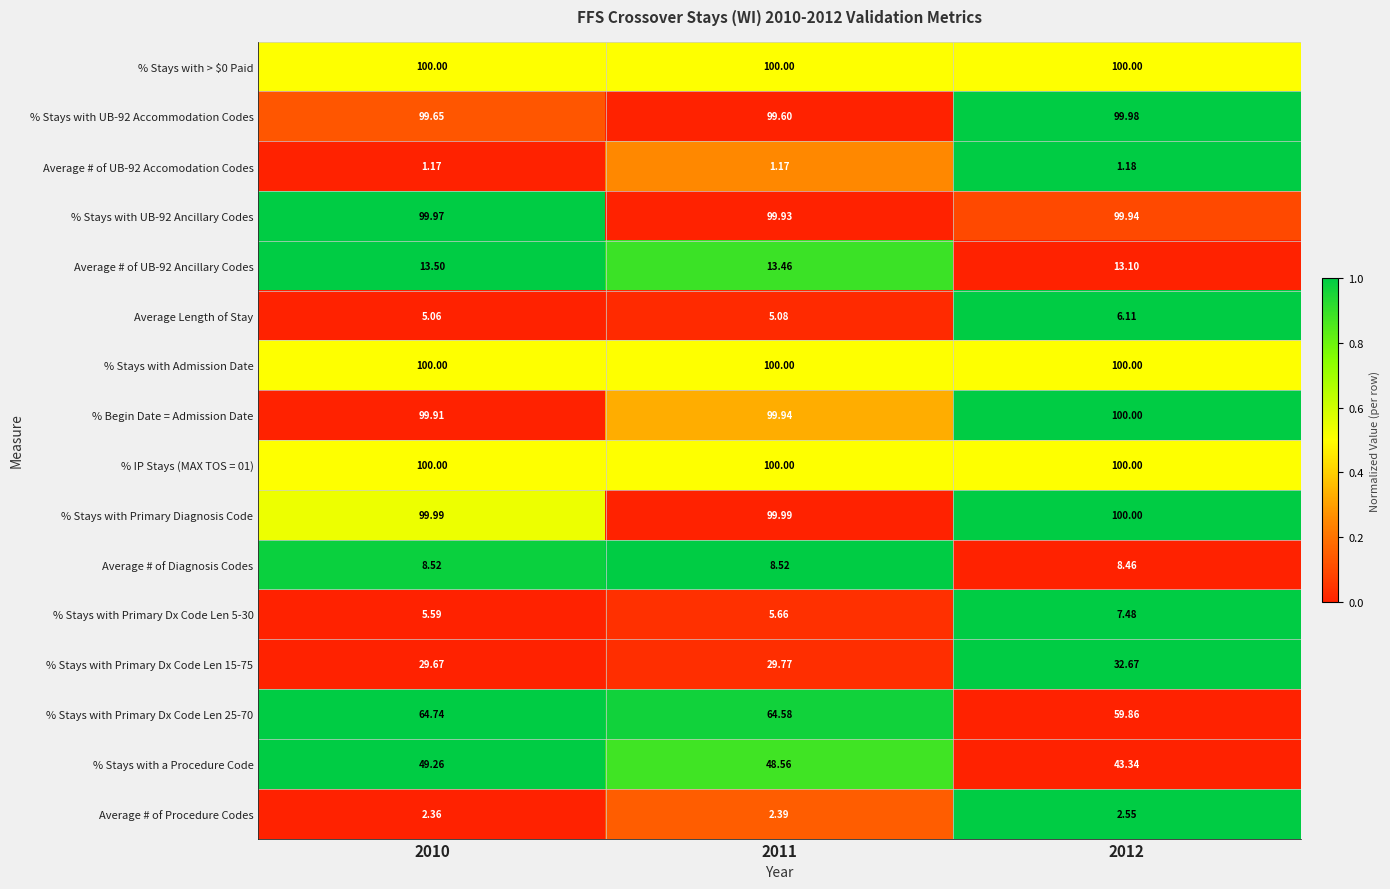

How many categories are shown in the chart?

3